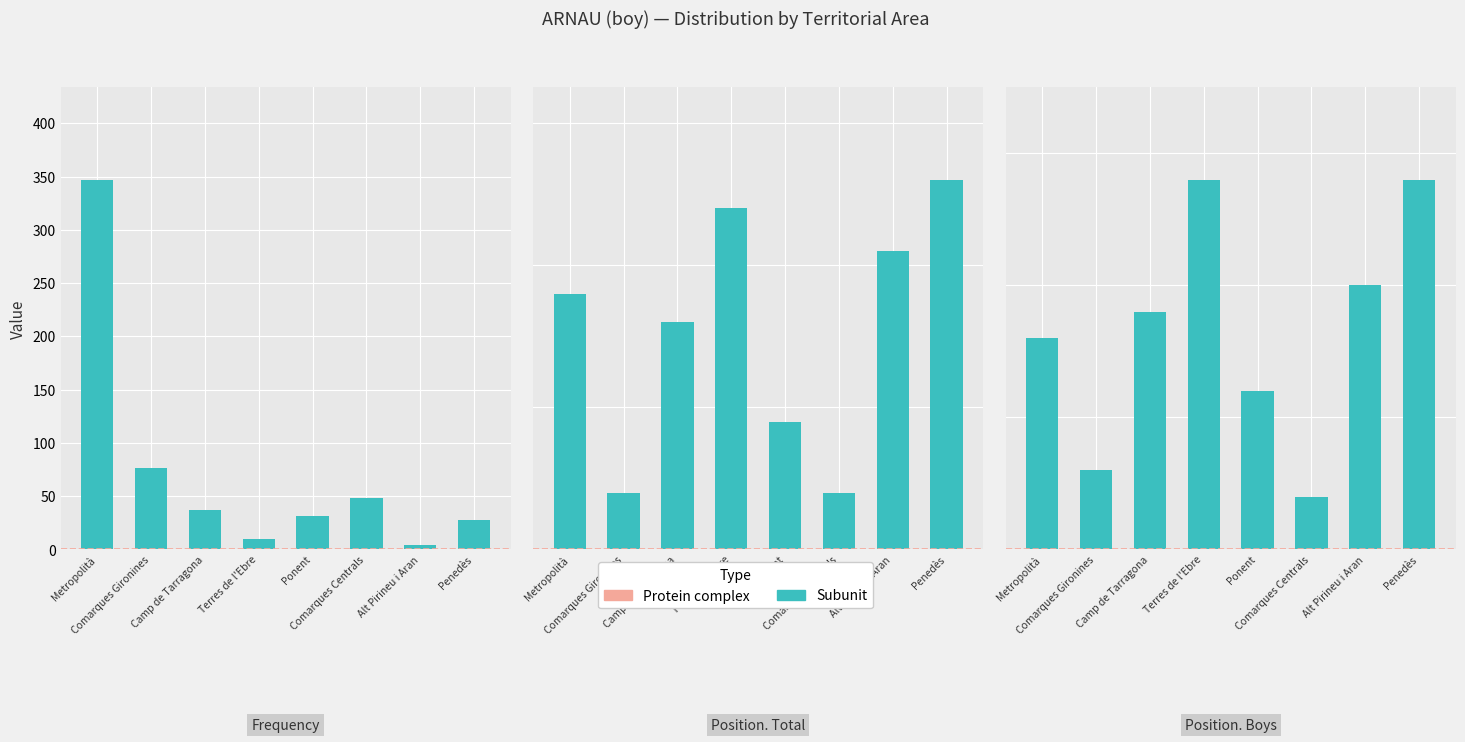

Which category has the highest value across all series?

Metropolità